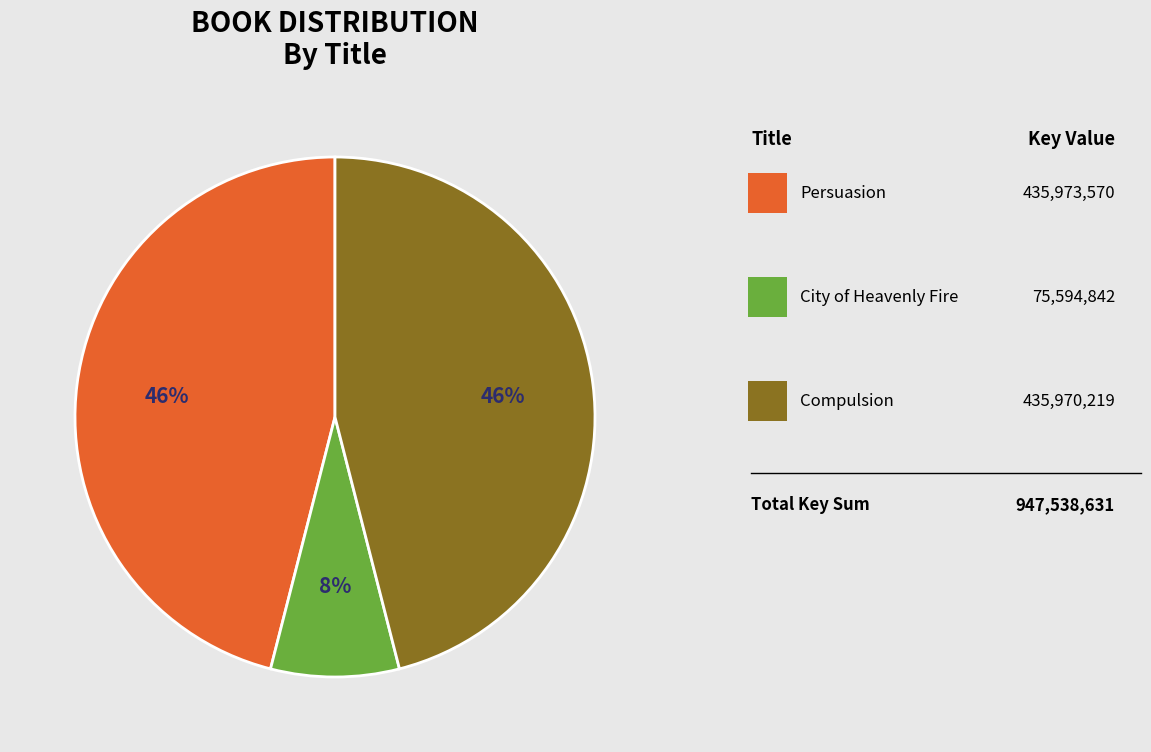

How many segments does this pie chart have?

3